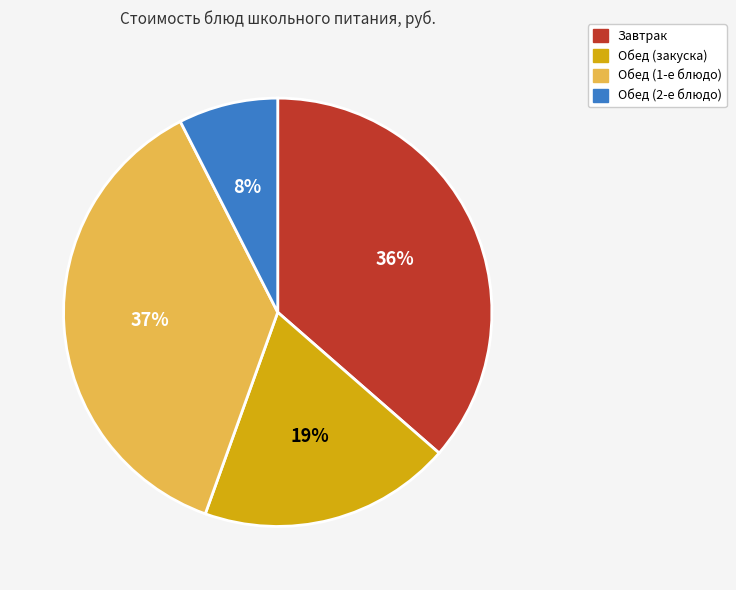

To the nearest percent, what is the difference between the largest and smallest slice percentages?

29%